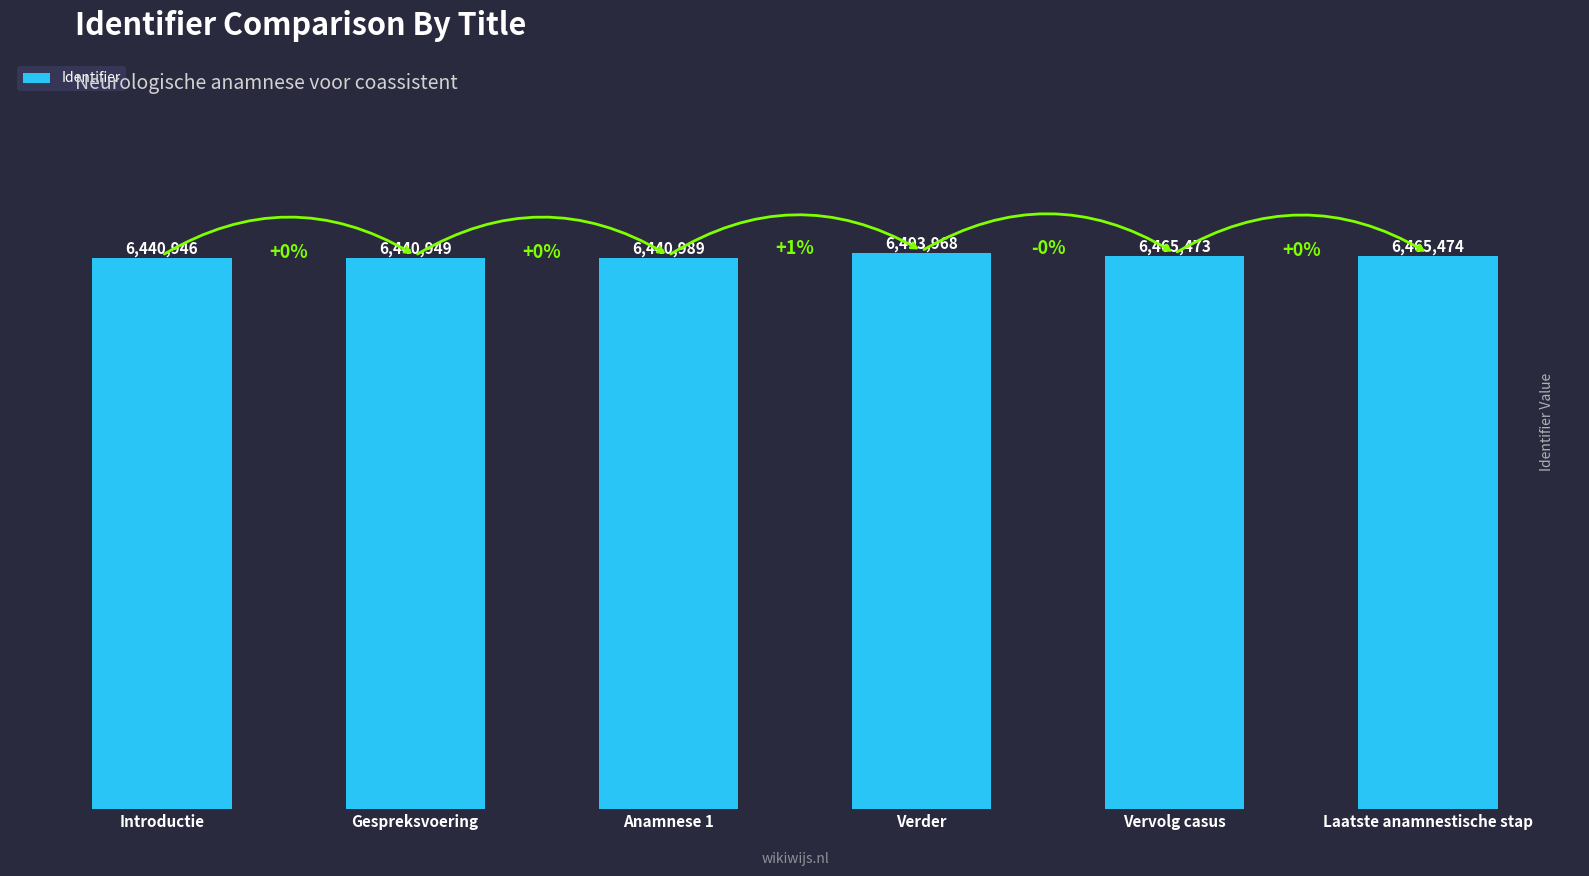

Does the chart contain any negative values?

No